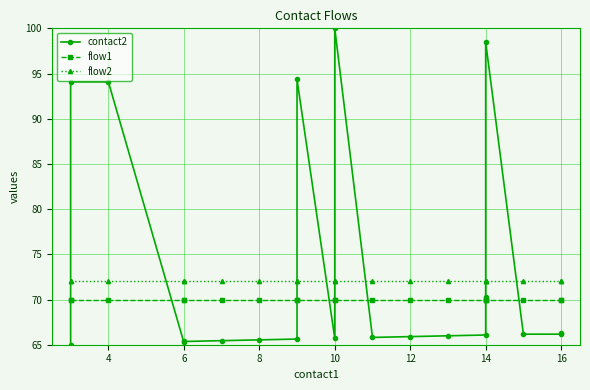

At how many categories does at least one series exceed 73?

5